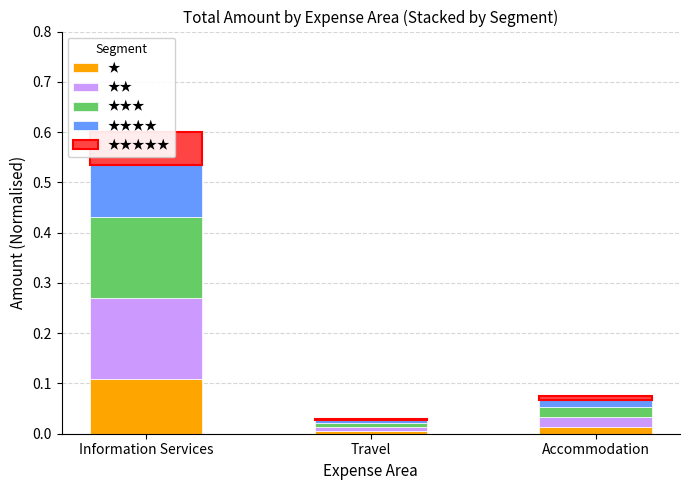

What is the difference between the maximum and minimum values in the ★★ series?

0.2